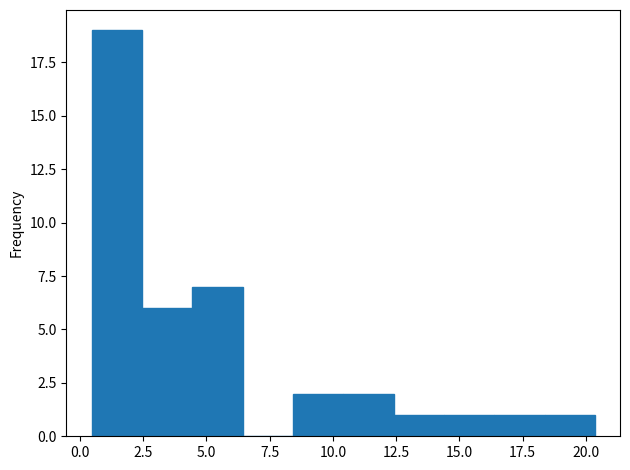

Read against the x-axis, roughly where is the centre of the tallest bar?

1.5